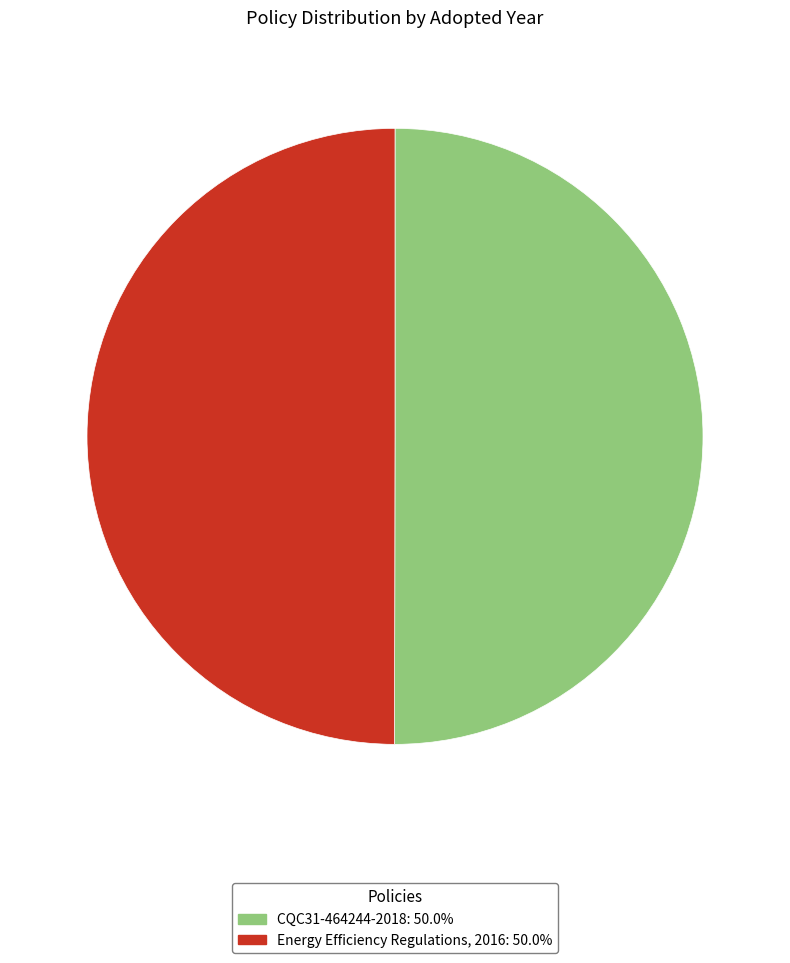

Do CQC31-464244-2018 and Energy Efficiency Regulations, 2016 together represent more than half of the pie?

Yes